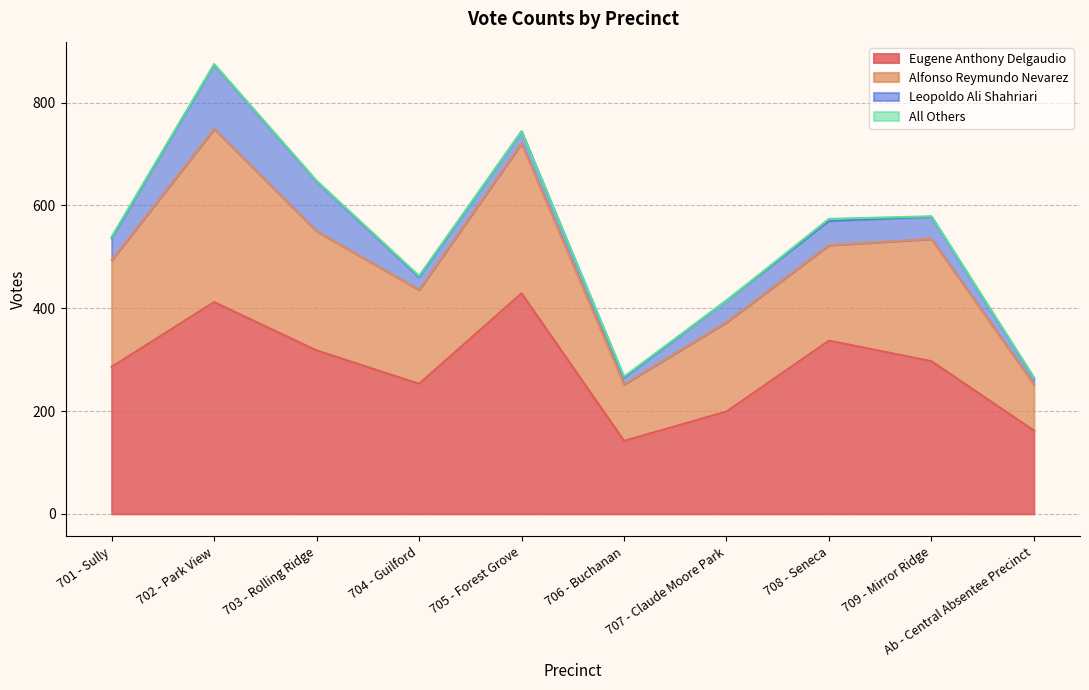

List the series in order of their peak value, highest first.

Eugene Anthony Delgaudio, Alfonso Reymundo Nevarez, Leopoldo Ali Shahriari, All Others